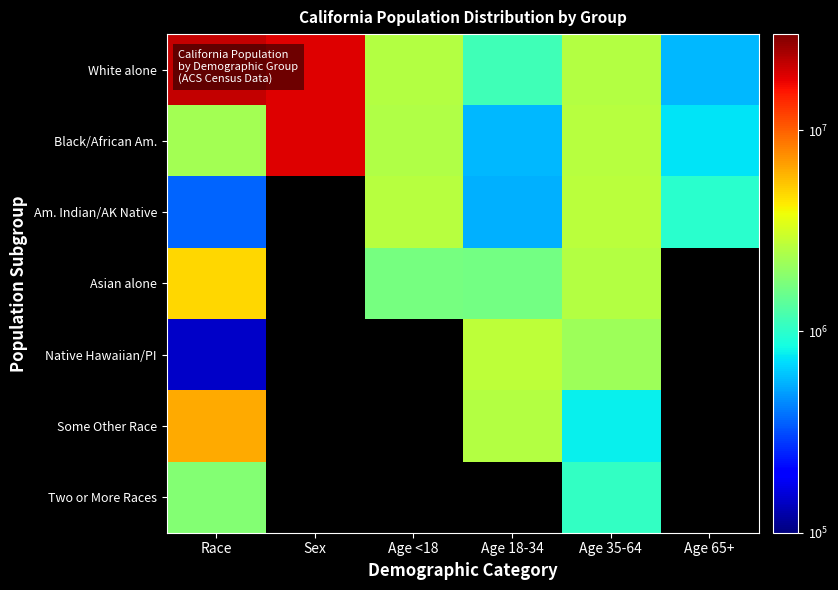

At which category is the sum across all series the highest?

Race